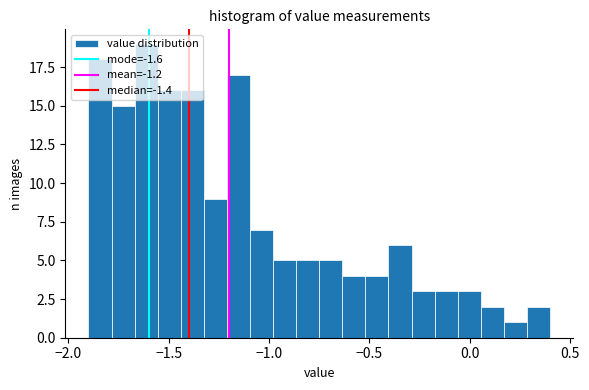

Read against the x-axis, roughly where is the centre of the tallest bar?

-1.60